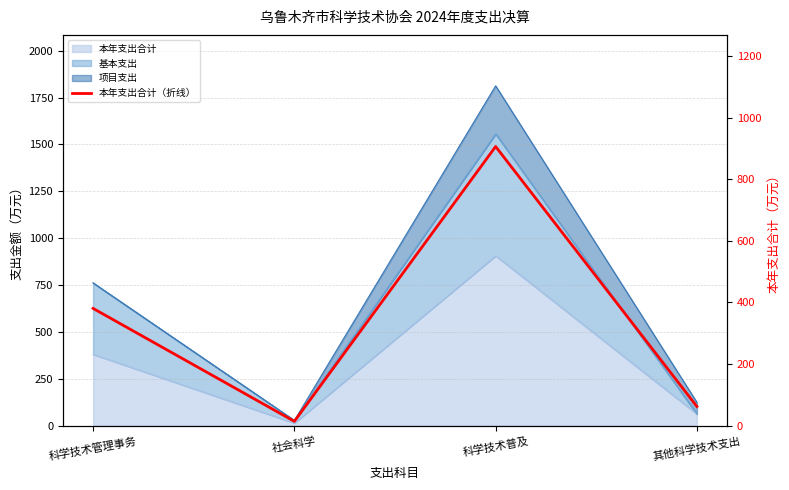

Rank the categories by value from lowest to highest.

社会科学, 其他科学技术支出, 科学技术管理事务, 科学技术普及